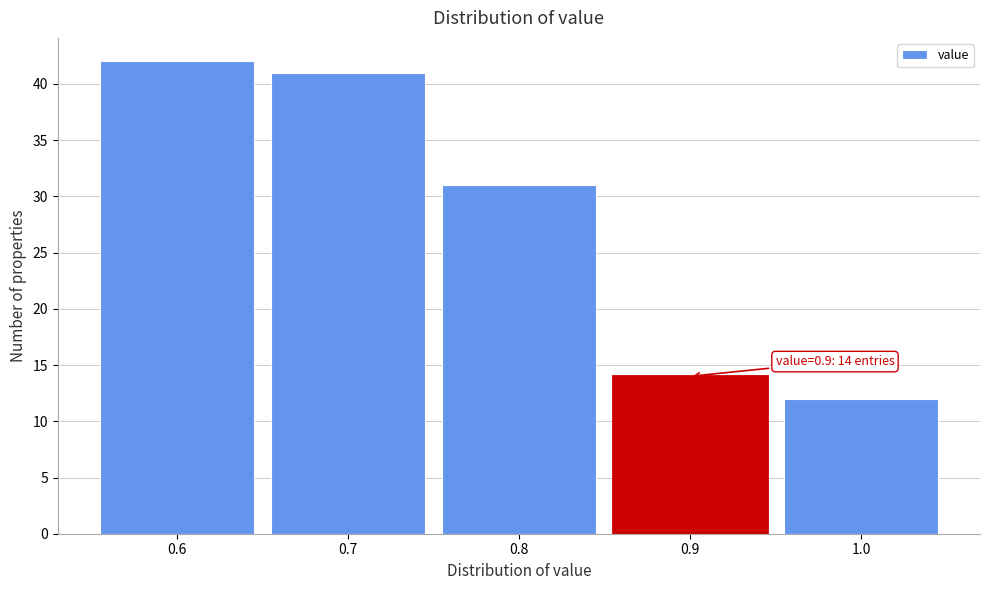

Over which range of the x-axis is the bar tallest?

0.55 to 0.65